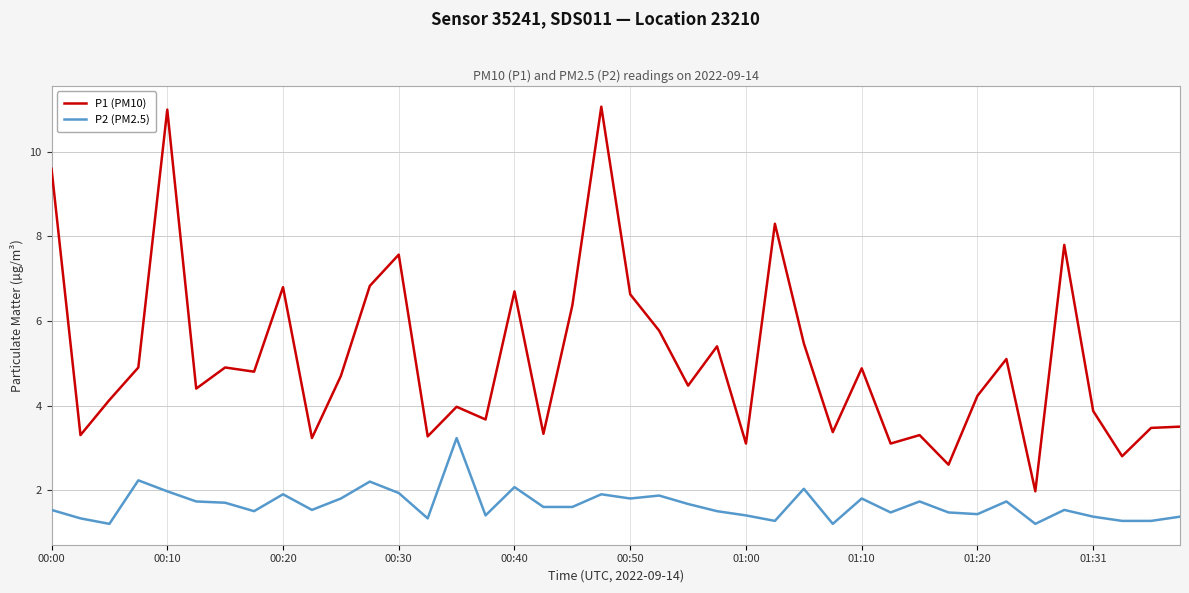

True or false: P1 (PM10) has more than 2 interior local peaks.

True